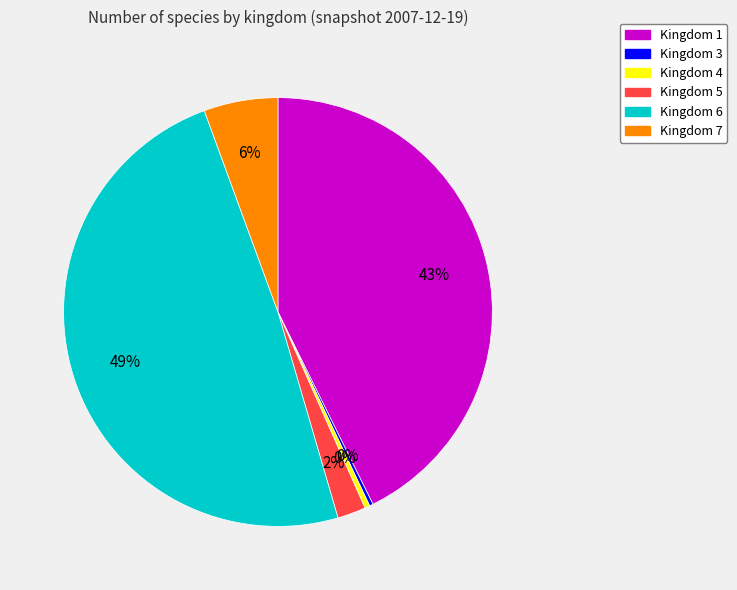

What is the ratio of the value at Kingdom 6 to the value at Kingdom 4?

127.7